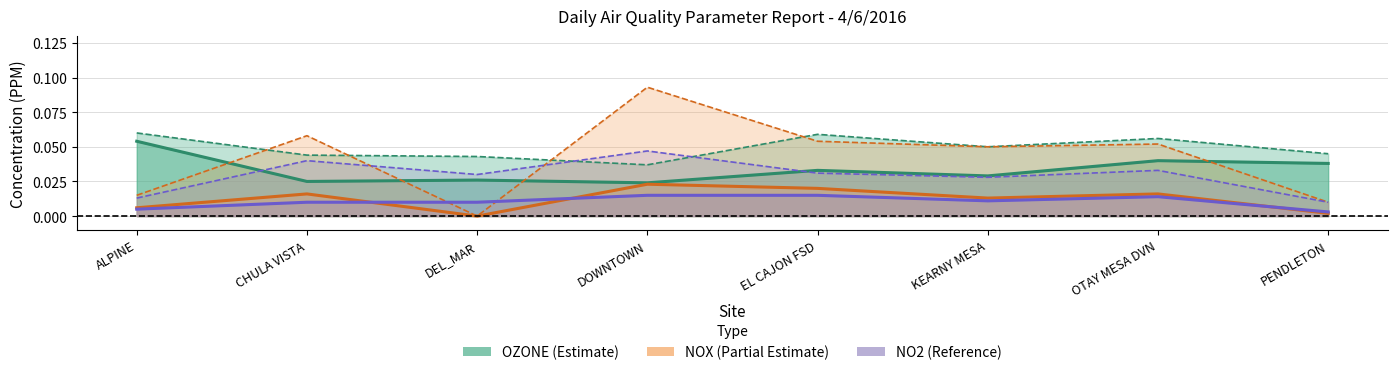

What is the label of the 3rd point from the left?

DEL_MAR